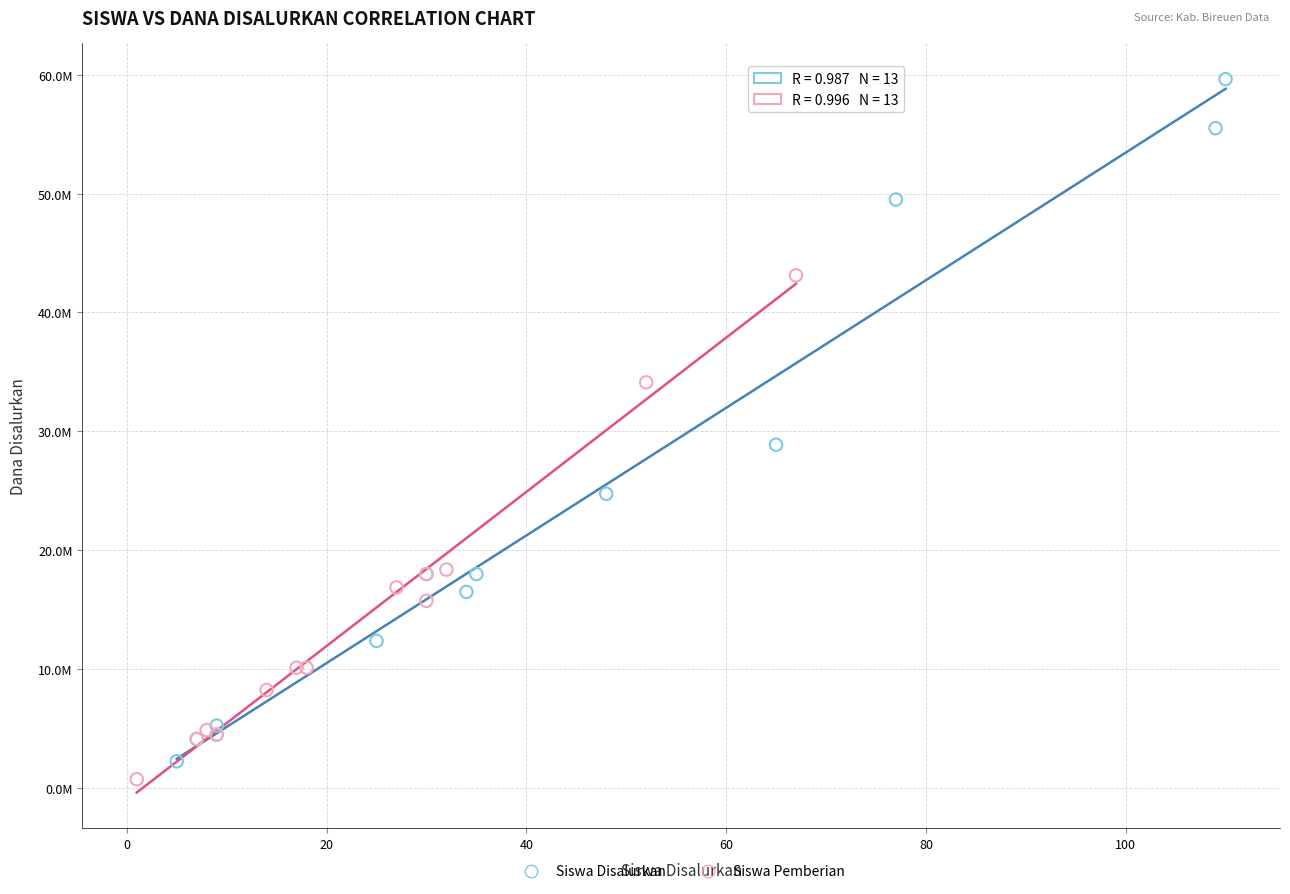

Which series contains the highest Y value?

Siswa Disalurkan